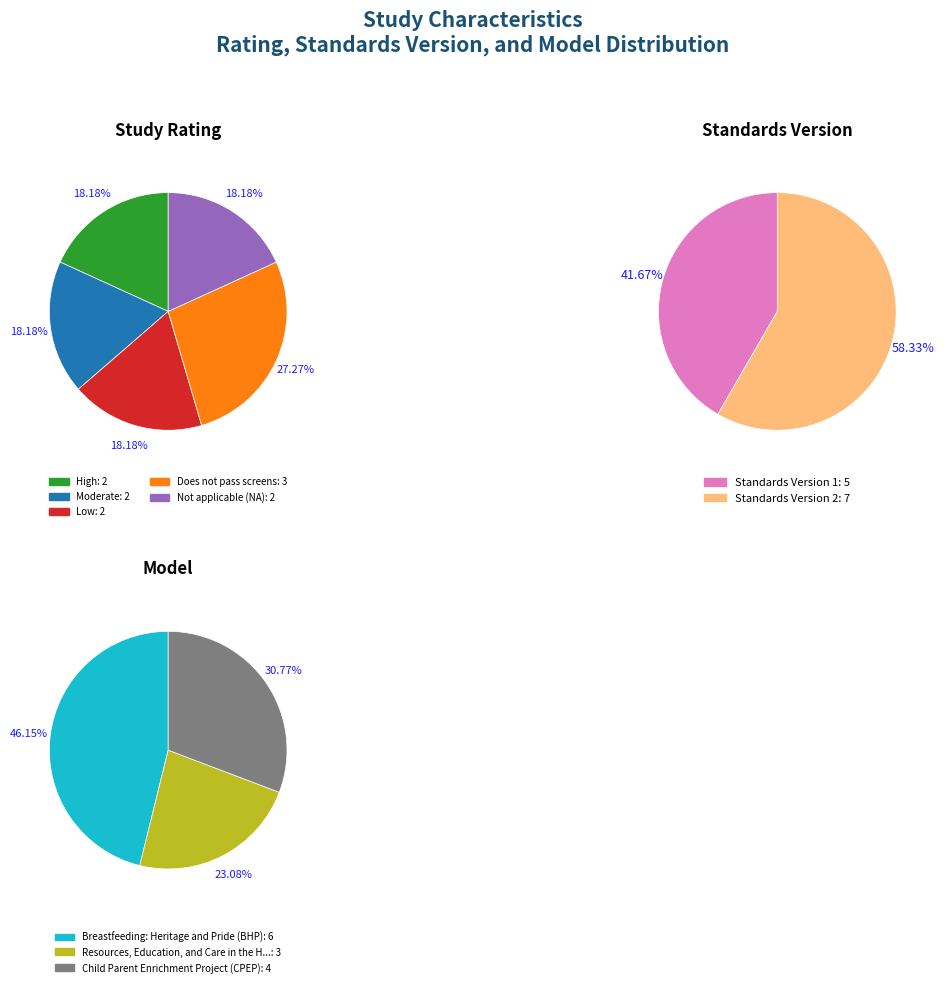

Approximately how many times larger is the value at Standards Version 1 compared to Not applicable (NA)?

2.5